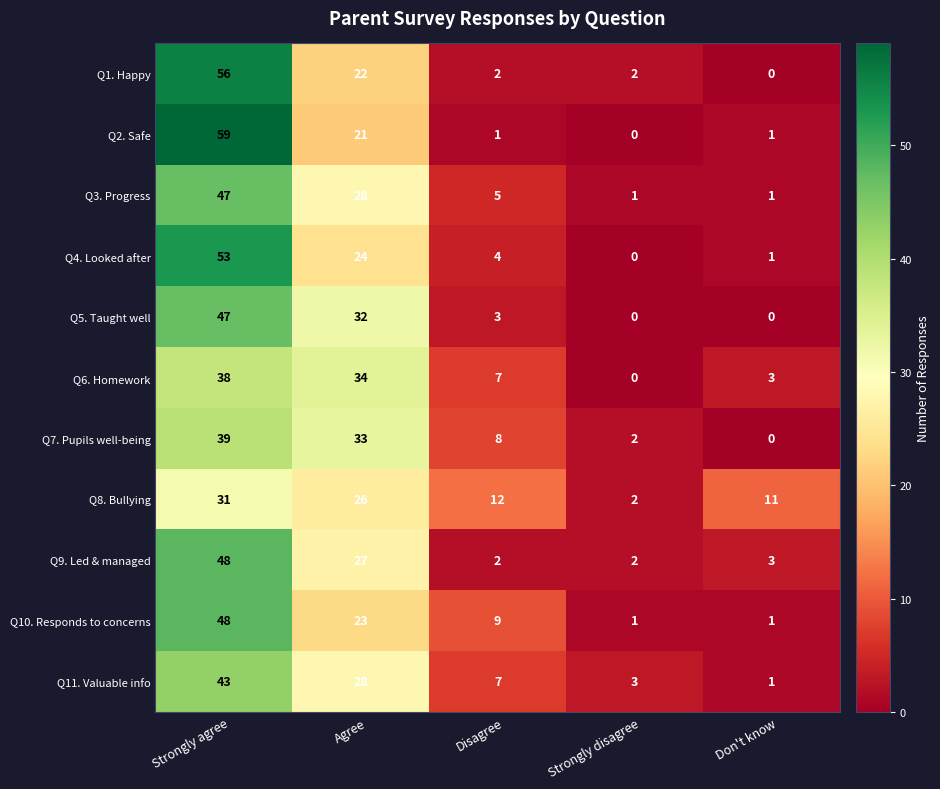

Which category has the lowest value in the Q8. Bullying series?

Strongly disagree